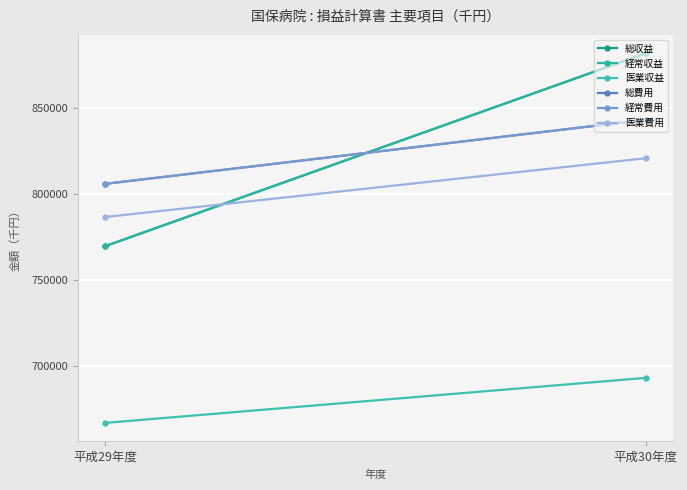

What is the difference between the maximum and minimum values in the 経常収益 series?

112080